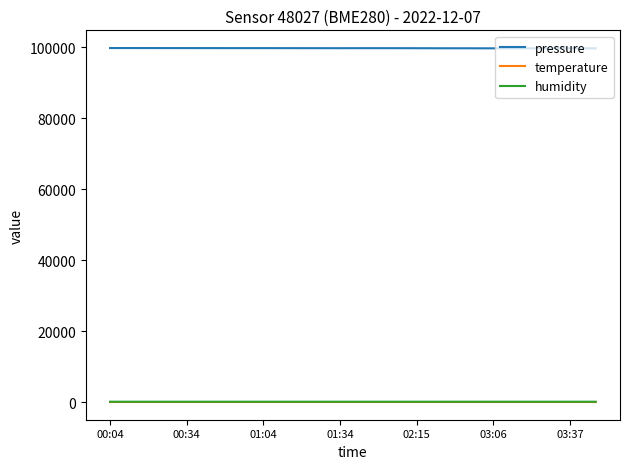

True or false: temperature and pressure cross at least once.

False